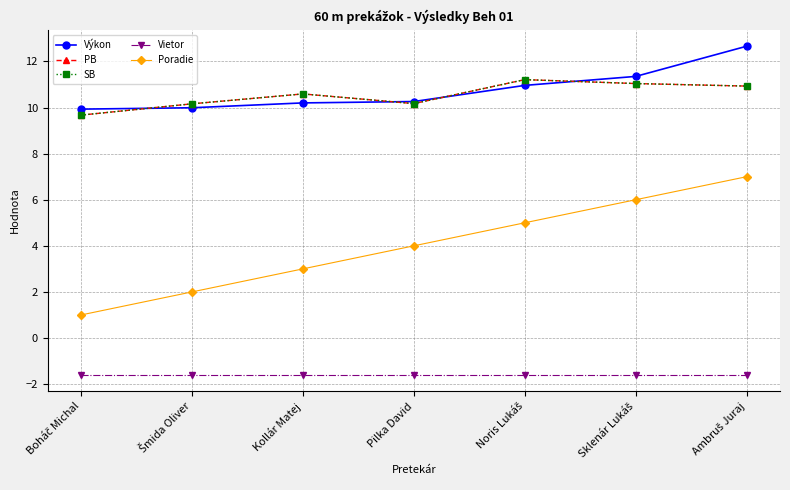

Is the value of SB at Kollár Matej greater than the value of Vietor at Noris Lukáš?

Yes